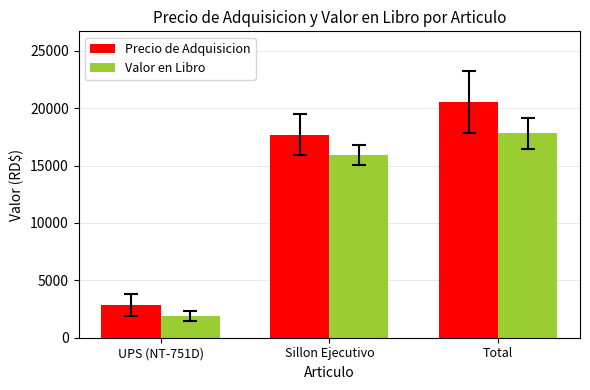

What are all the series names shown in the legend?

Precio de Adquisicion, Valor en Libro